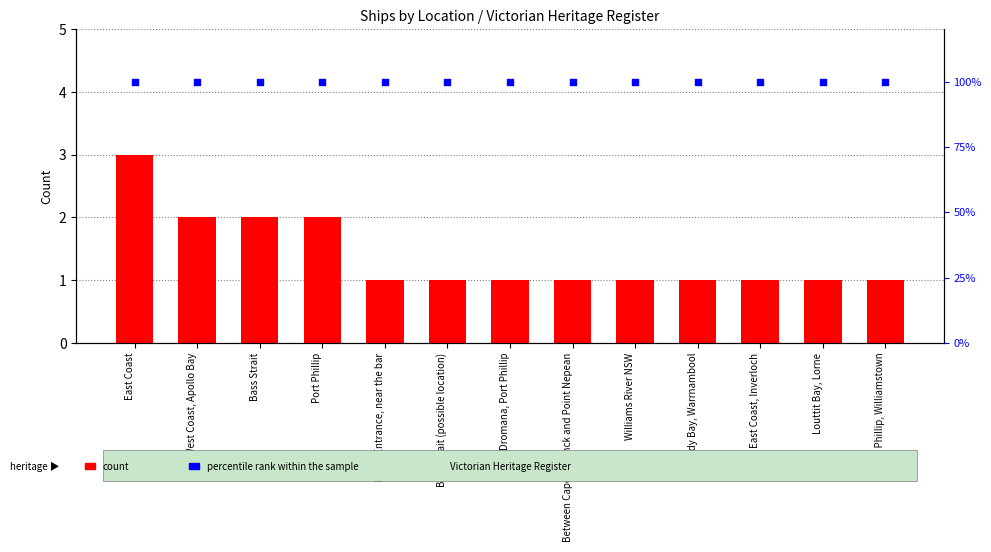

Which series has the widest spread of Y values?

count